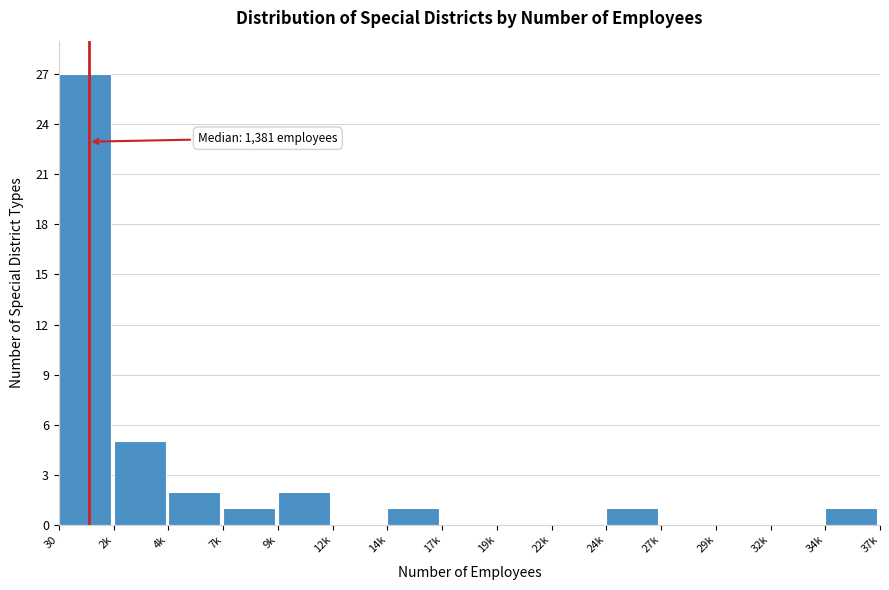

Reading left to right, what are all the values shown in this chart?

30=27	2k=5	4k=2	7k=1	9k=2	12k=0	14k=1	17k=0	19k=0	22k=0	24k=1	27k=0	29k=0	32k=0	34k=1